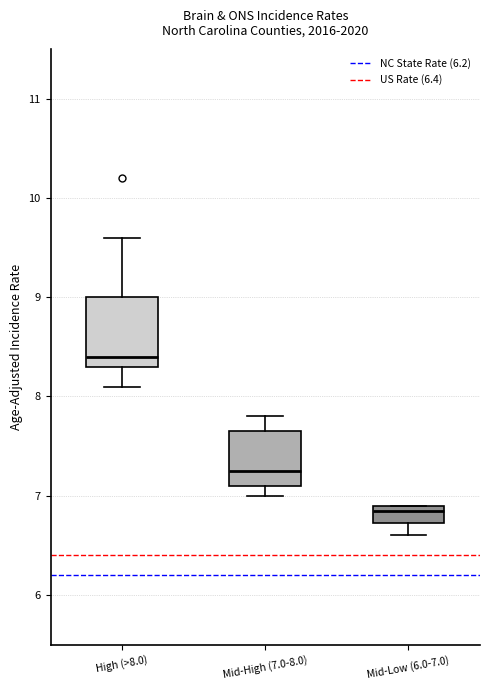

Reading left to right, read every box against the y-axis: the position of its median line, the range the box covers, and the ends of its whiskers. The values are not printed on the chart, so give them approximately, as read against the axis.

High (>8.0): median 8.4, box 8.3 to 9.0, whiskers 8.1 to 9.6
Mid-High (7.0-8.0): median 7.3, box 7.1 to 7.7, whiskers 7.0 to 7.8
Mid-Low (6.0-7.0): median 6.9 (just below the box's upper edge), box 6.7 to 6.9, whiskers 6.6 to 6.9